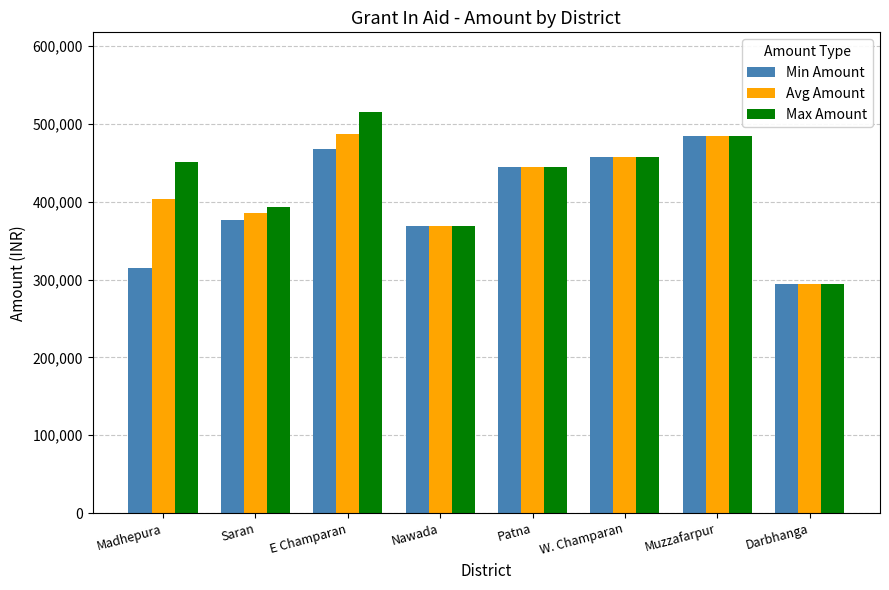

Which series has the largest range (max minus min)?

Max Amount